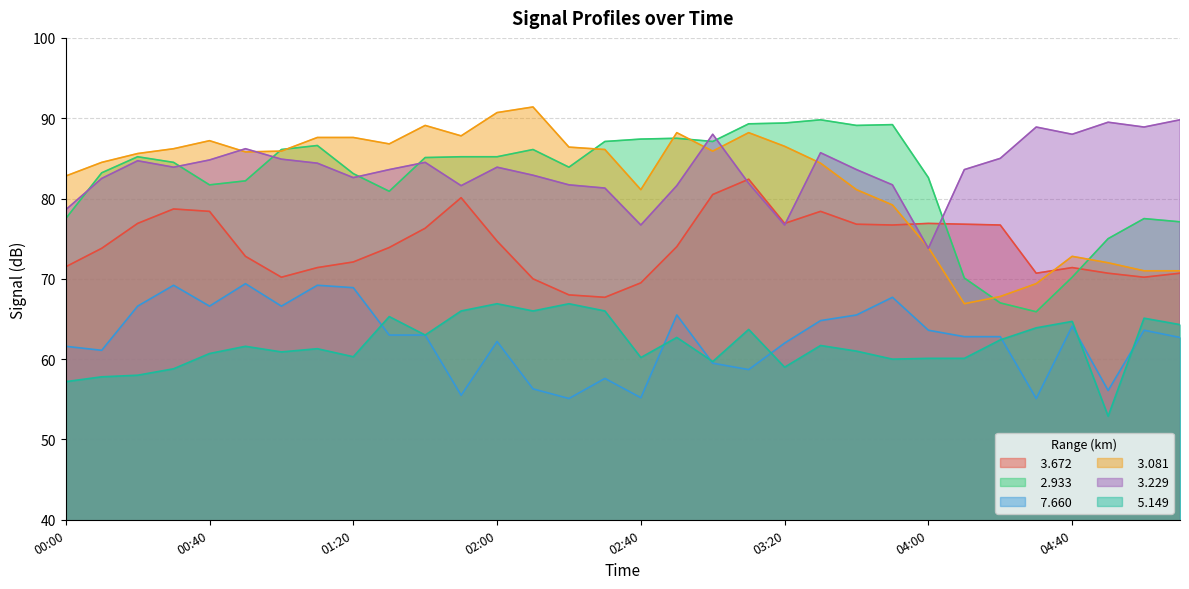

At which label does   5.149 reach its minimum?

04:50